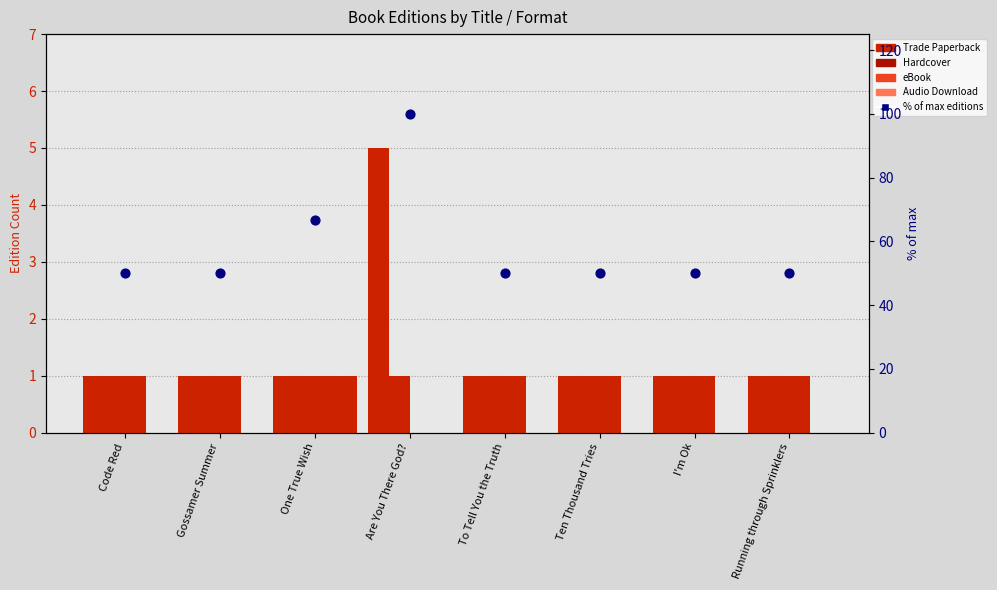

Which series has the largest total across all categories?

% of max editions